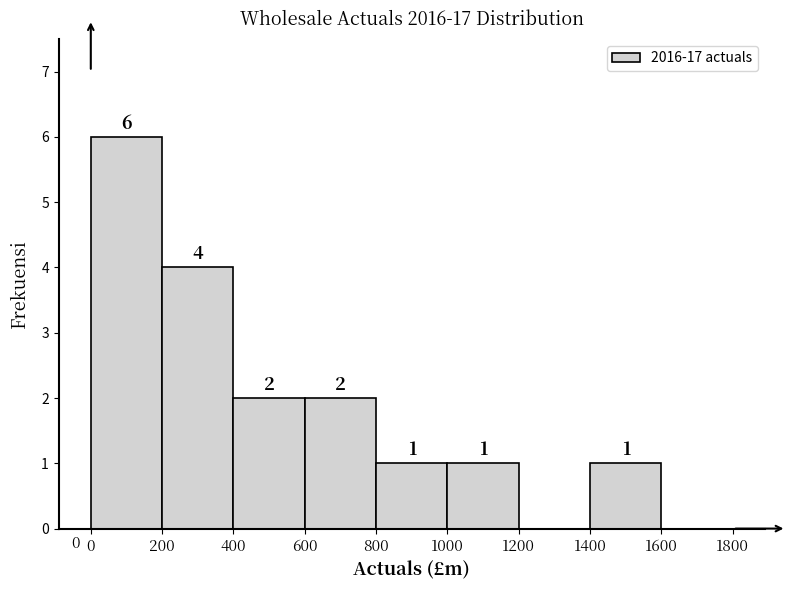

How tall is the bar that spans 200 to 400 on the x-axis?

4